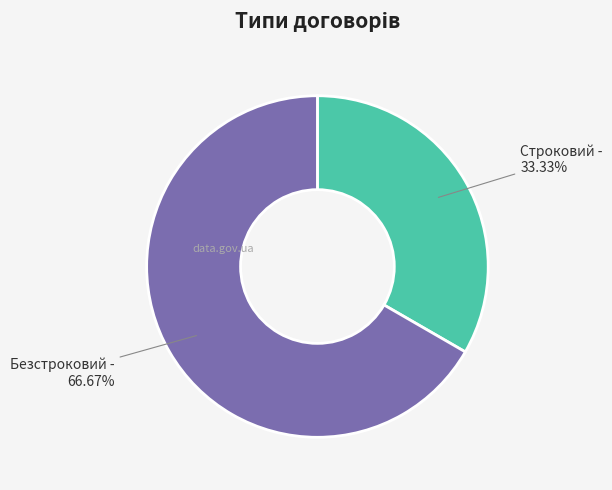

Rank the categories by value from highest to lowest.

Безстроковий, Строковий